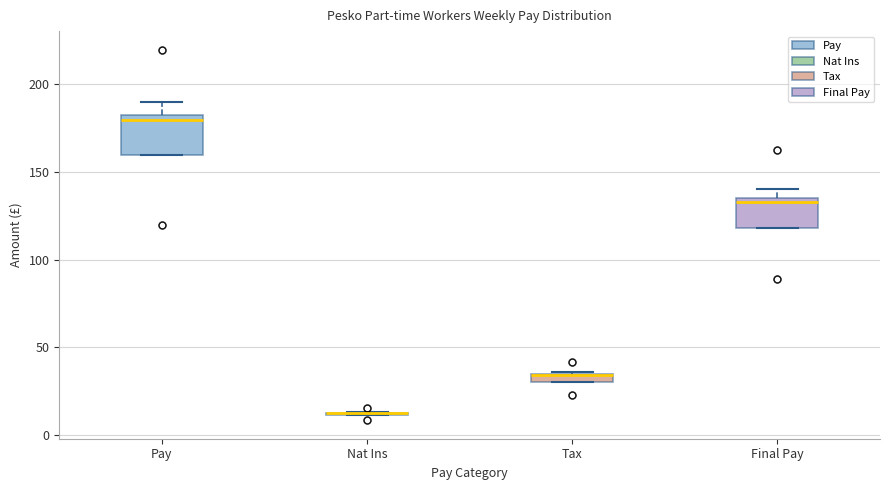

Where is the upper edge of the box for Final Pay on the y-axis? The values are not printed on the chart, so give them approximately, as read against the axis.

135